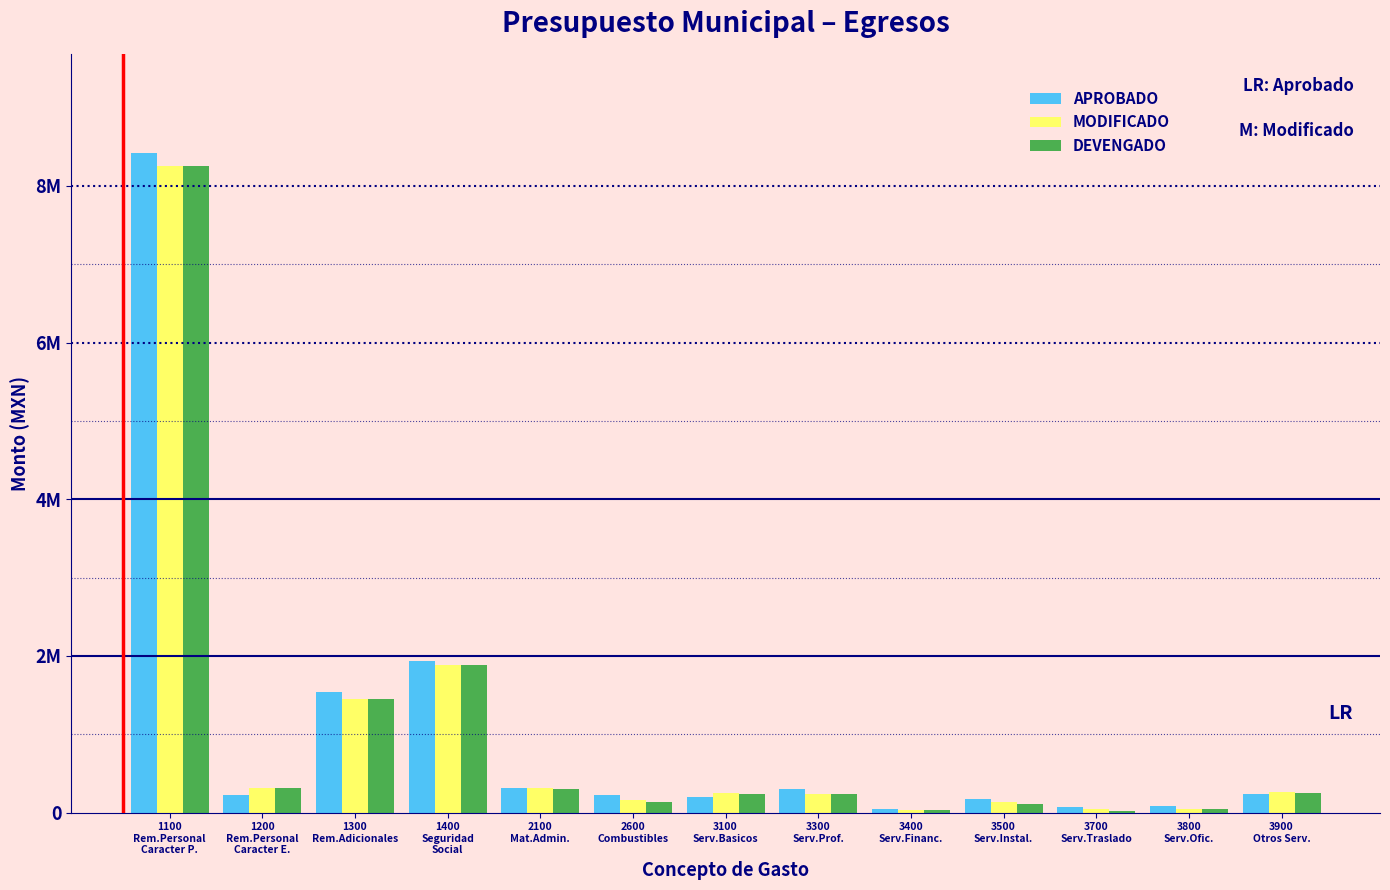

Does the chart contain stacked bars?

No